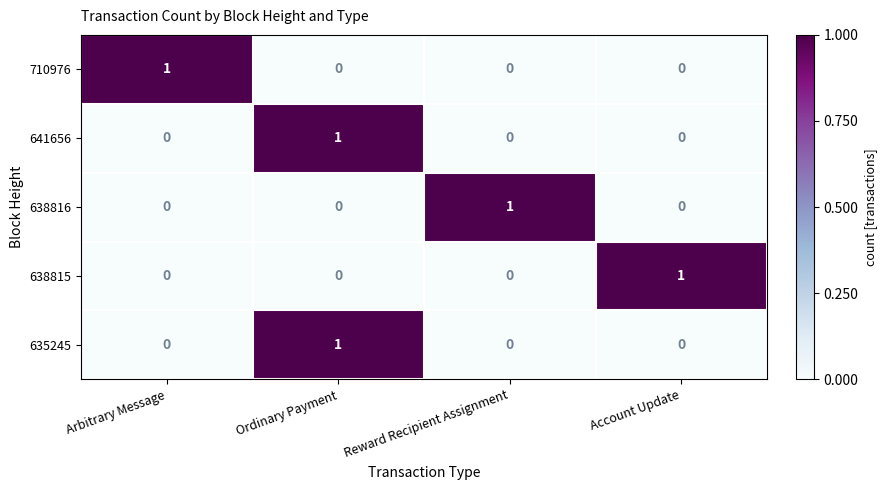

What is the total value across all series at Account Update?

1